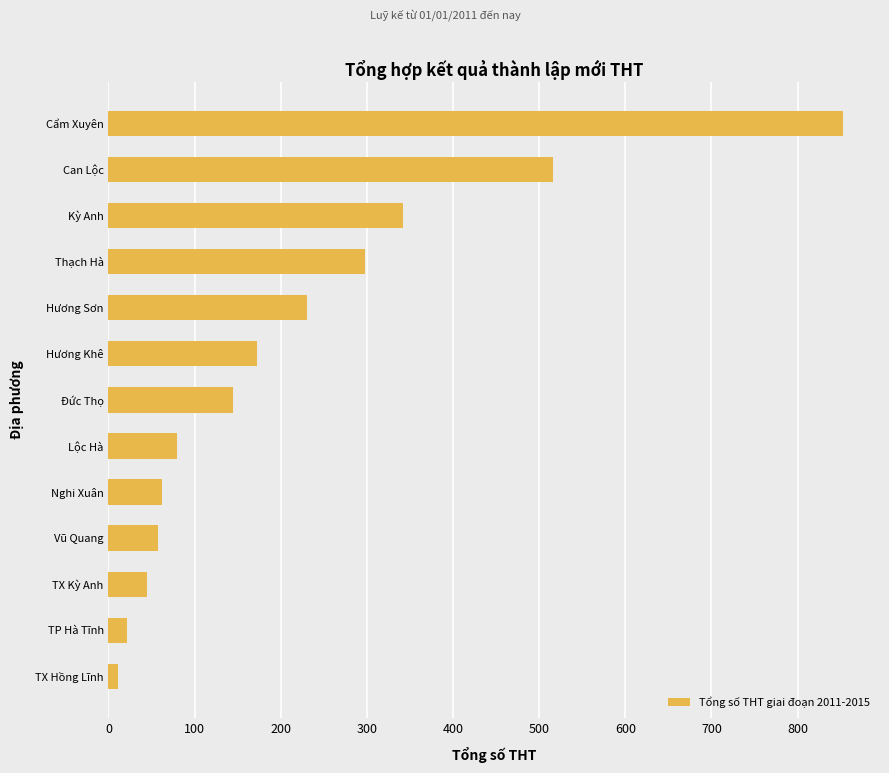

What is the smallest value displayed?

11